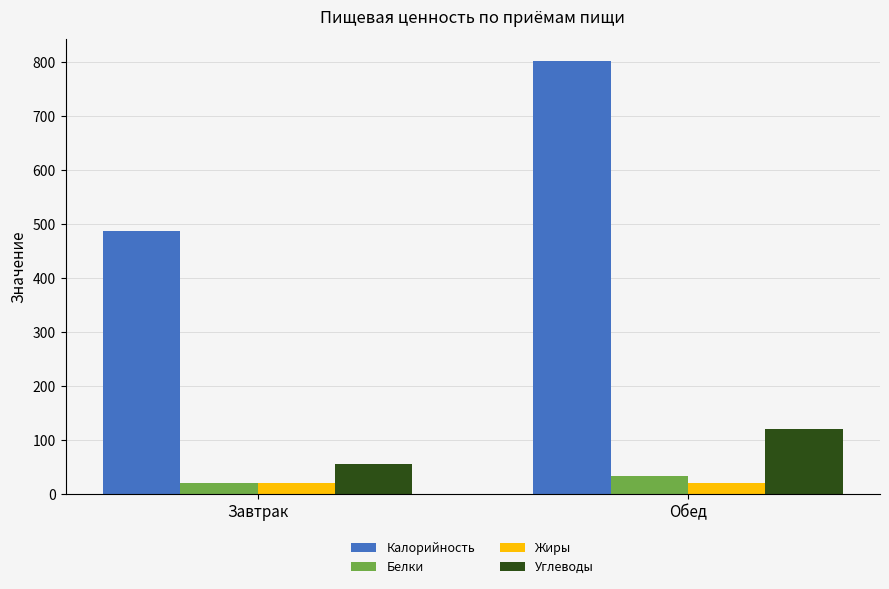

Rank the series by their maximum value, from highest to lowest.

Калорийность, Углеводы, Белки, Жиры